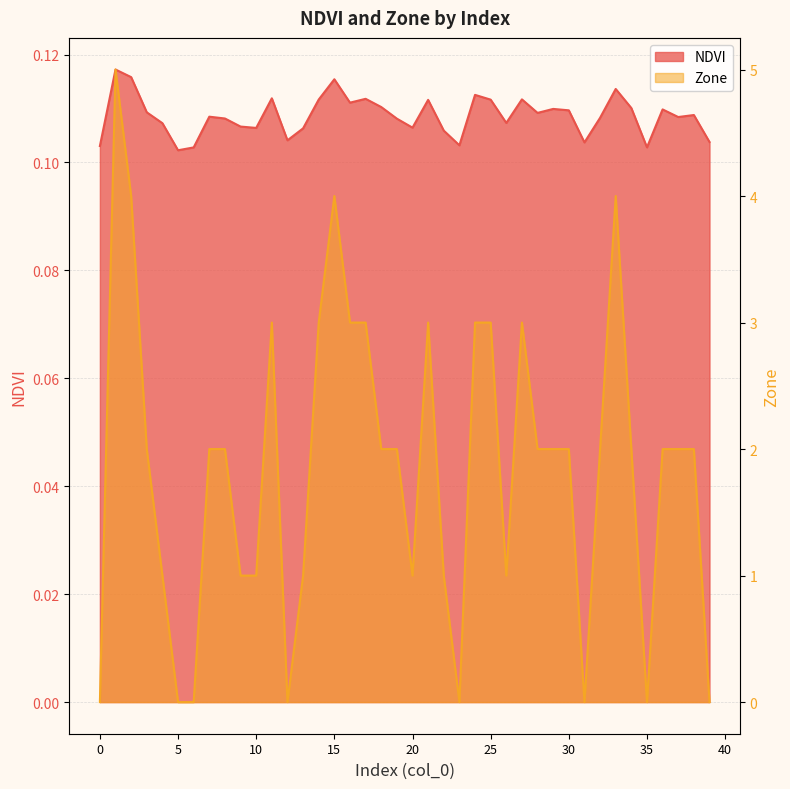

Rank the series by their maximum value, from highest to lowest.

Zone, NDVI